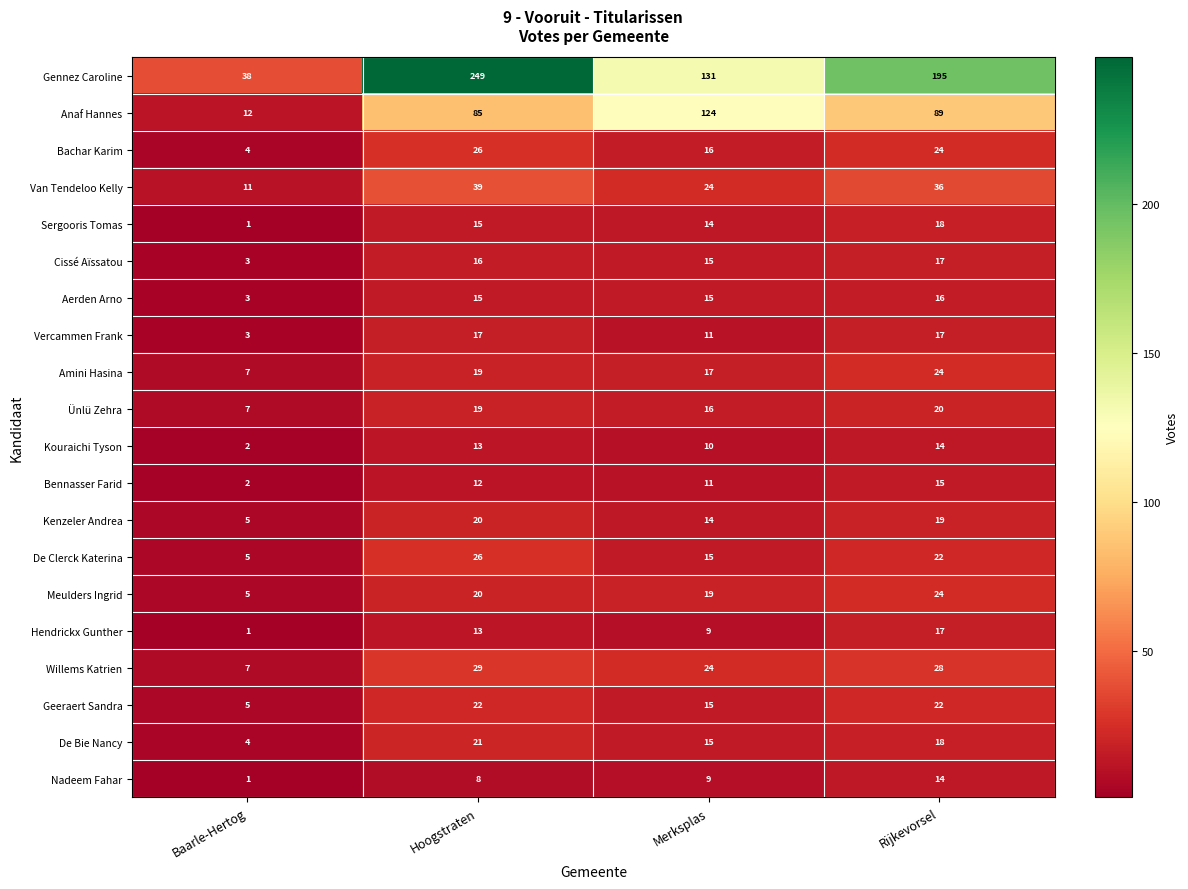

What is the average value of the Van Tendeloo Kelly series?

28